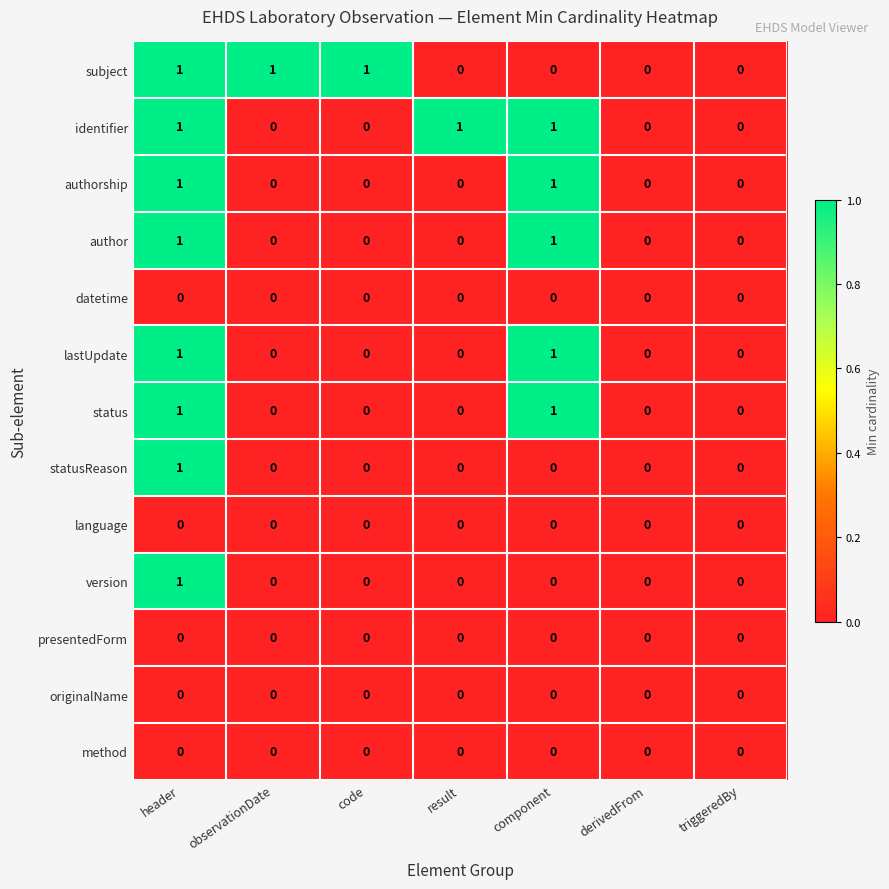

What is the total value across all series at header?

8